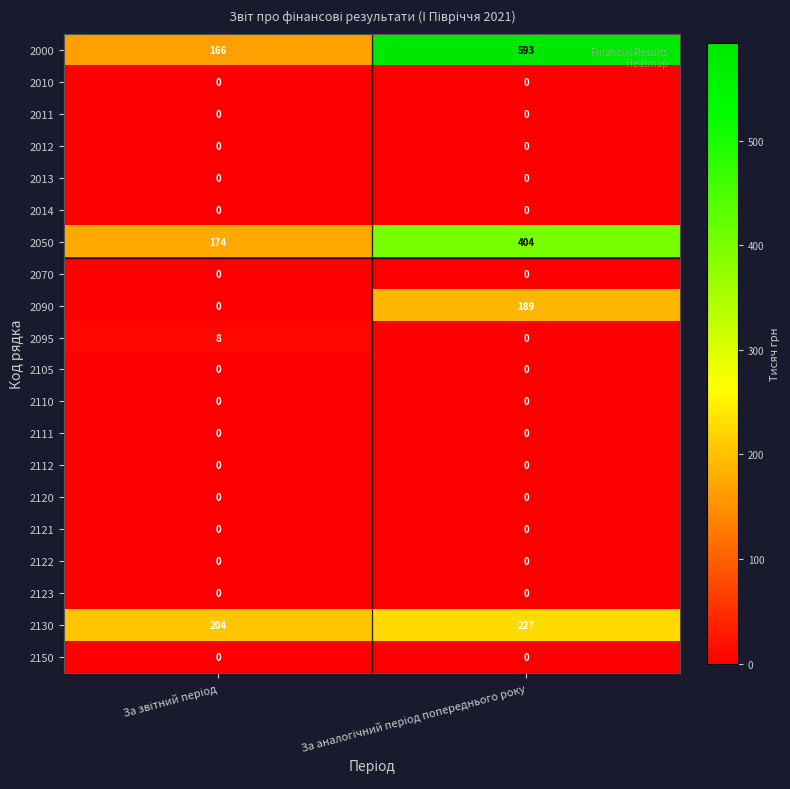

Which series has the largest total across all categories?

2000